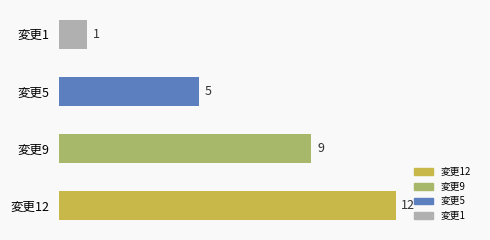

What is the change in value from 変更9 to 変更1?

-8